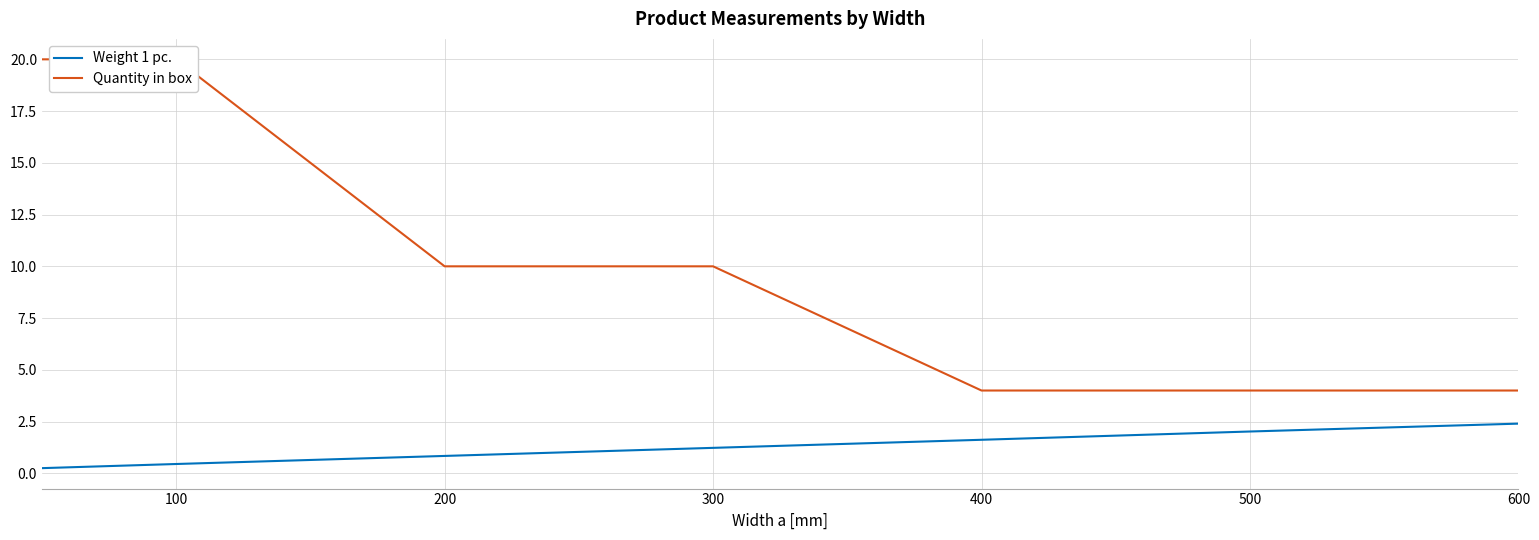

The value of Quantity in box at 400 is 4.0. True or false?

True